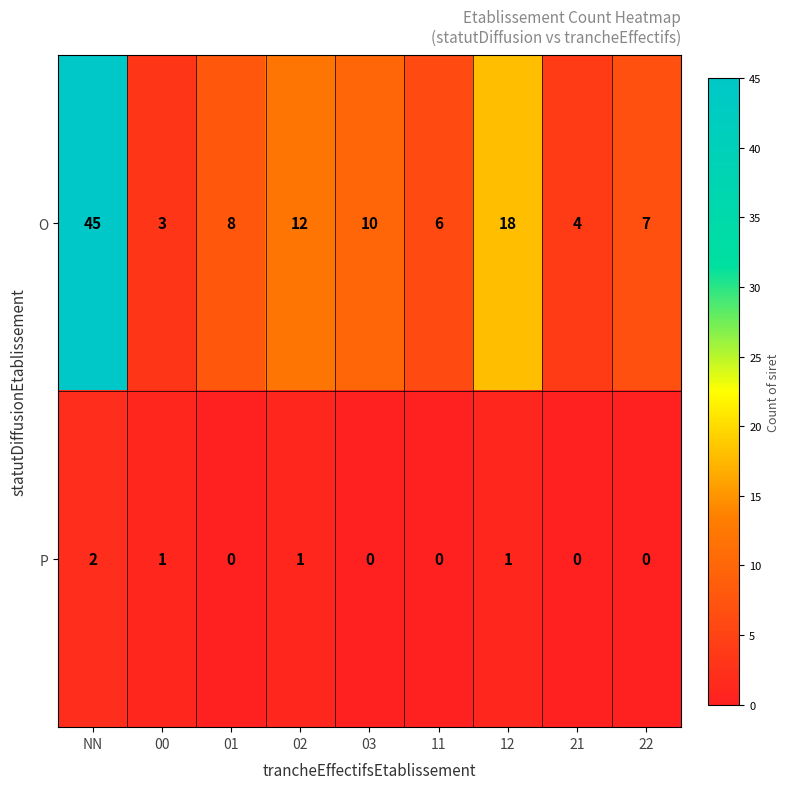

True or false: P has a value of 2 at NN.

True